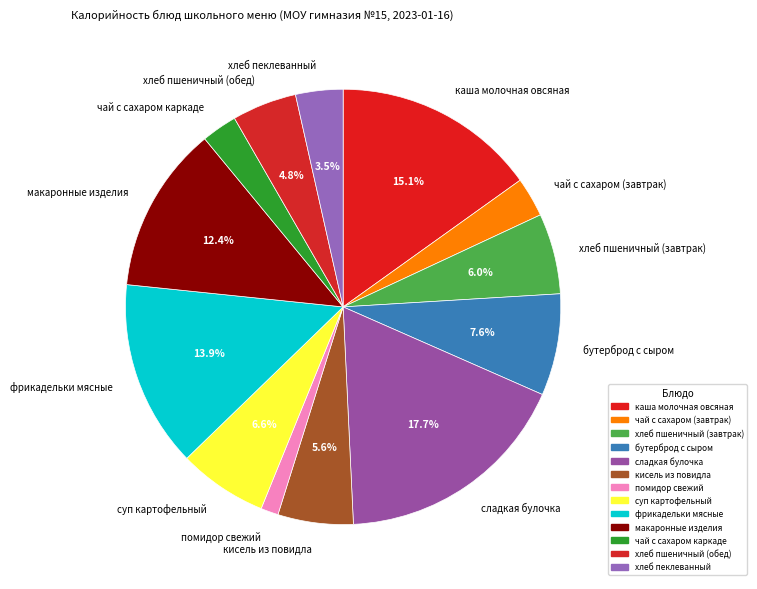

What percentage is the чай с сахаром (завтрак) slice, to the nearest percent?

3%